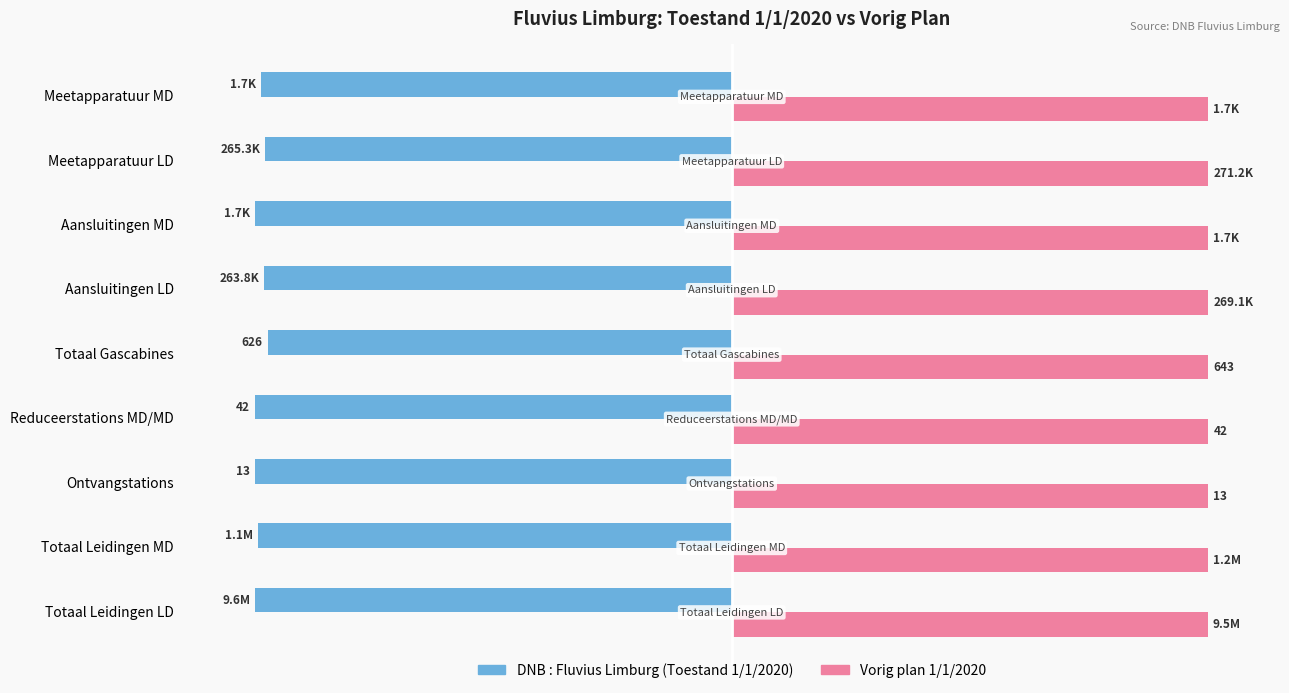

The Vorig plan 1/1/2020 series shows 163.6 at Reduceerstations MD/MD. True or false?

False